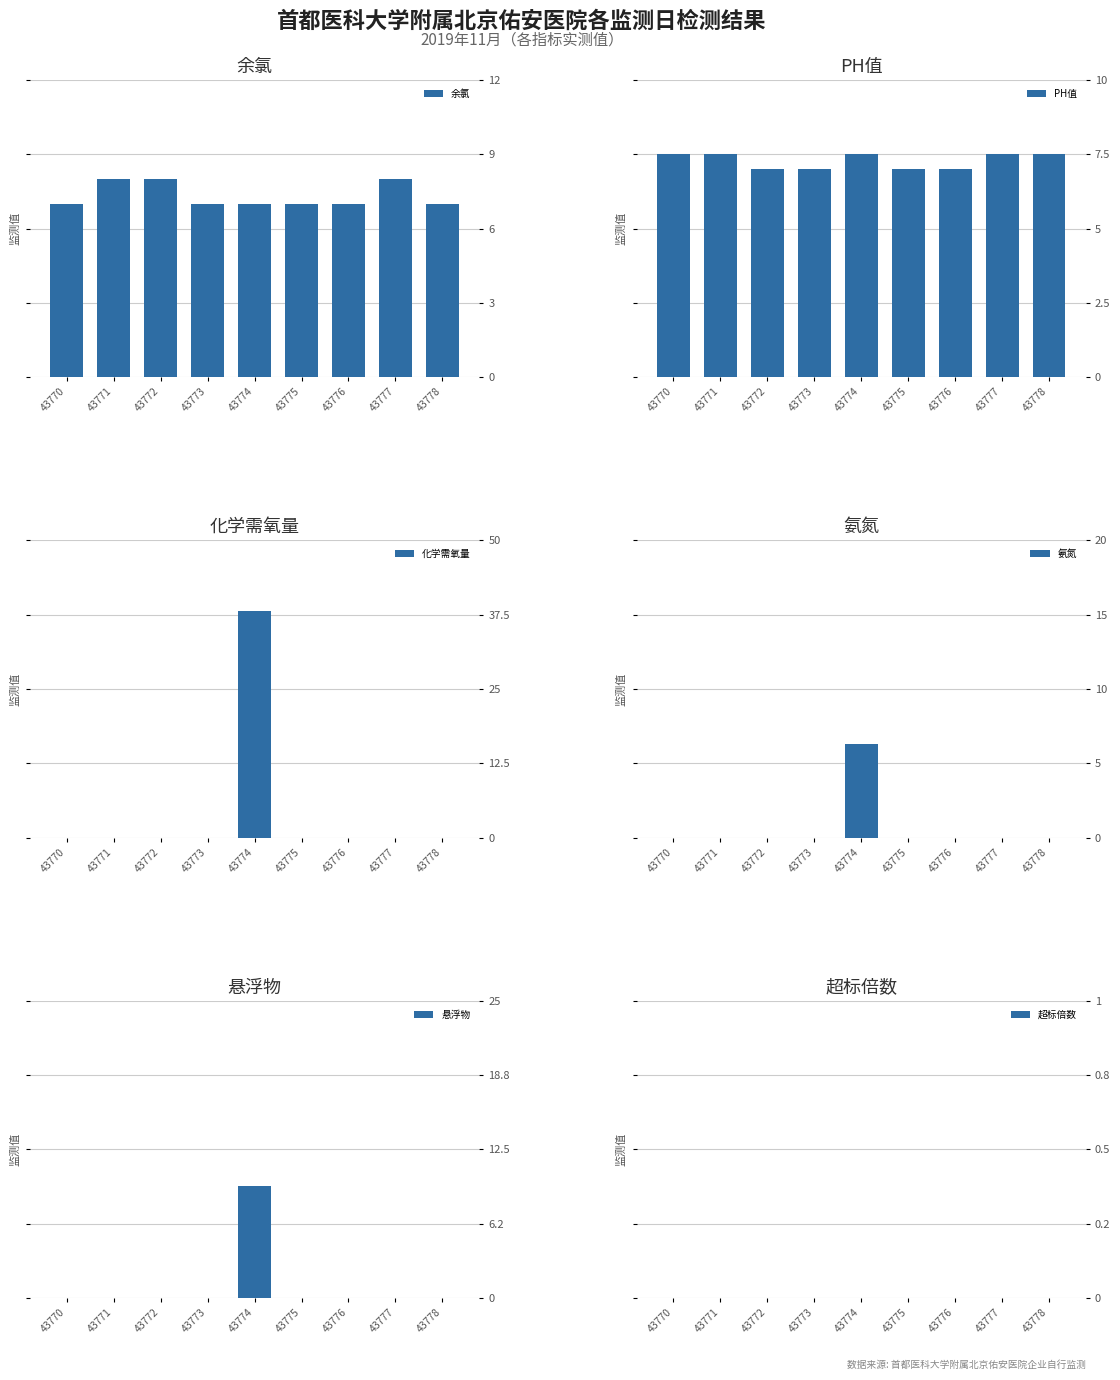

Which series has the widest spread of values?

化学需氧量